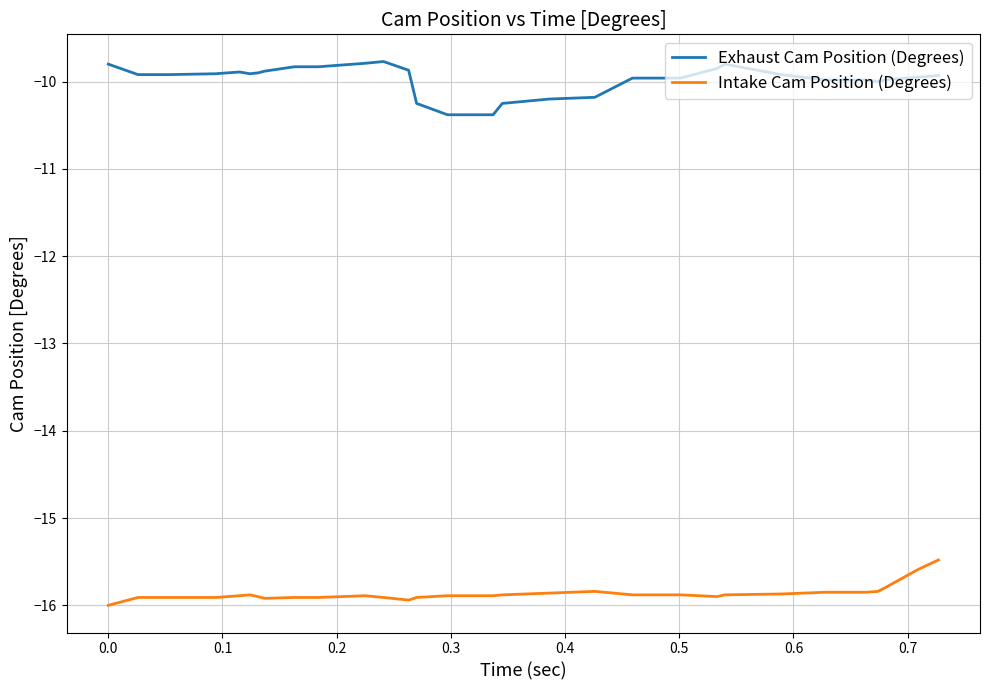

Which series has the largest total across all categories?

Exhaust Cam Position (Degrees)